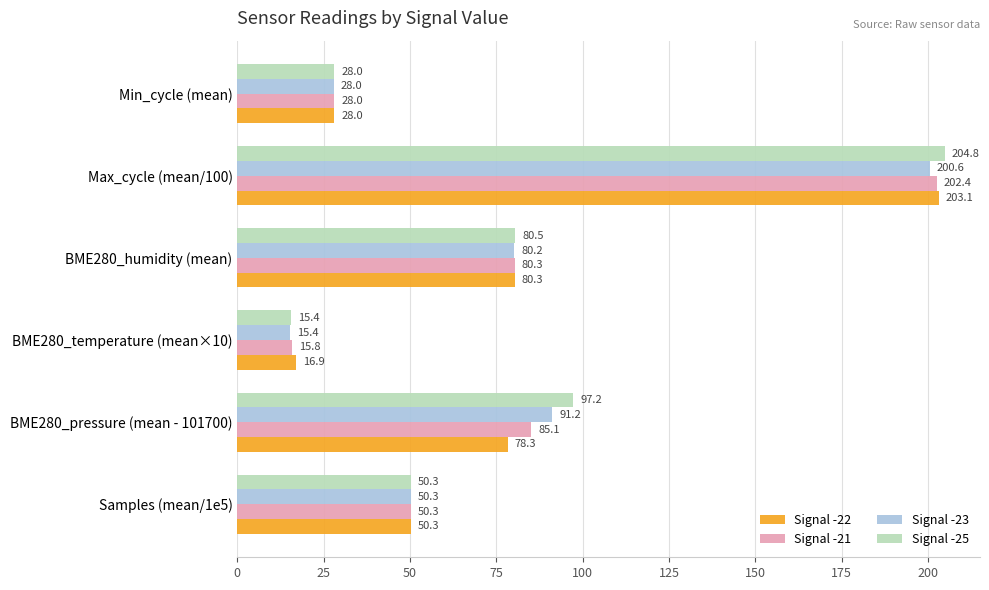

Rank the series by their average value, from highest to lowest.

Signal -25, Signal -23, Signal -21, Signal -22